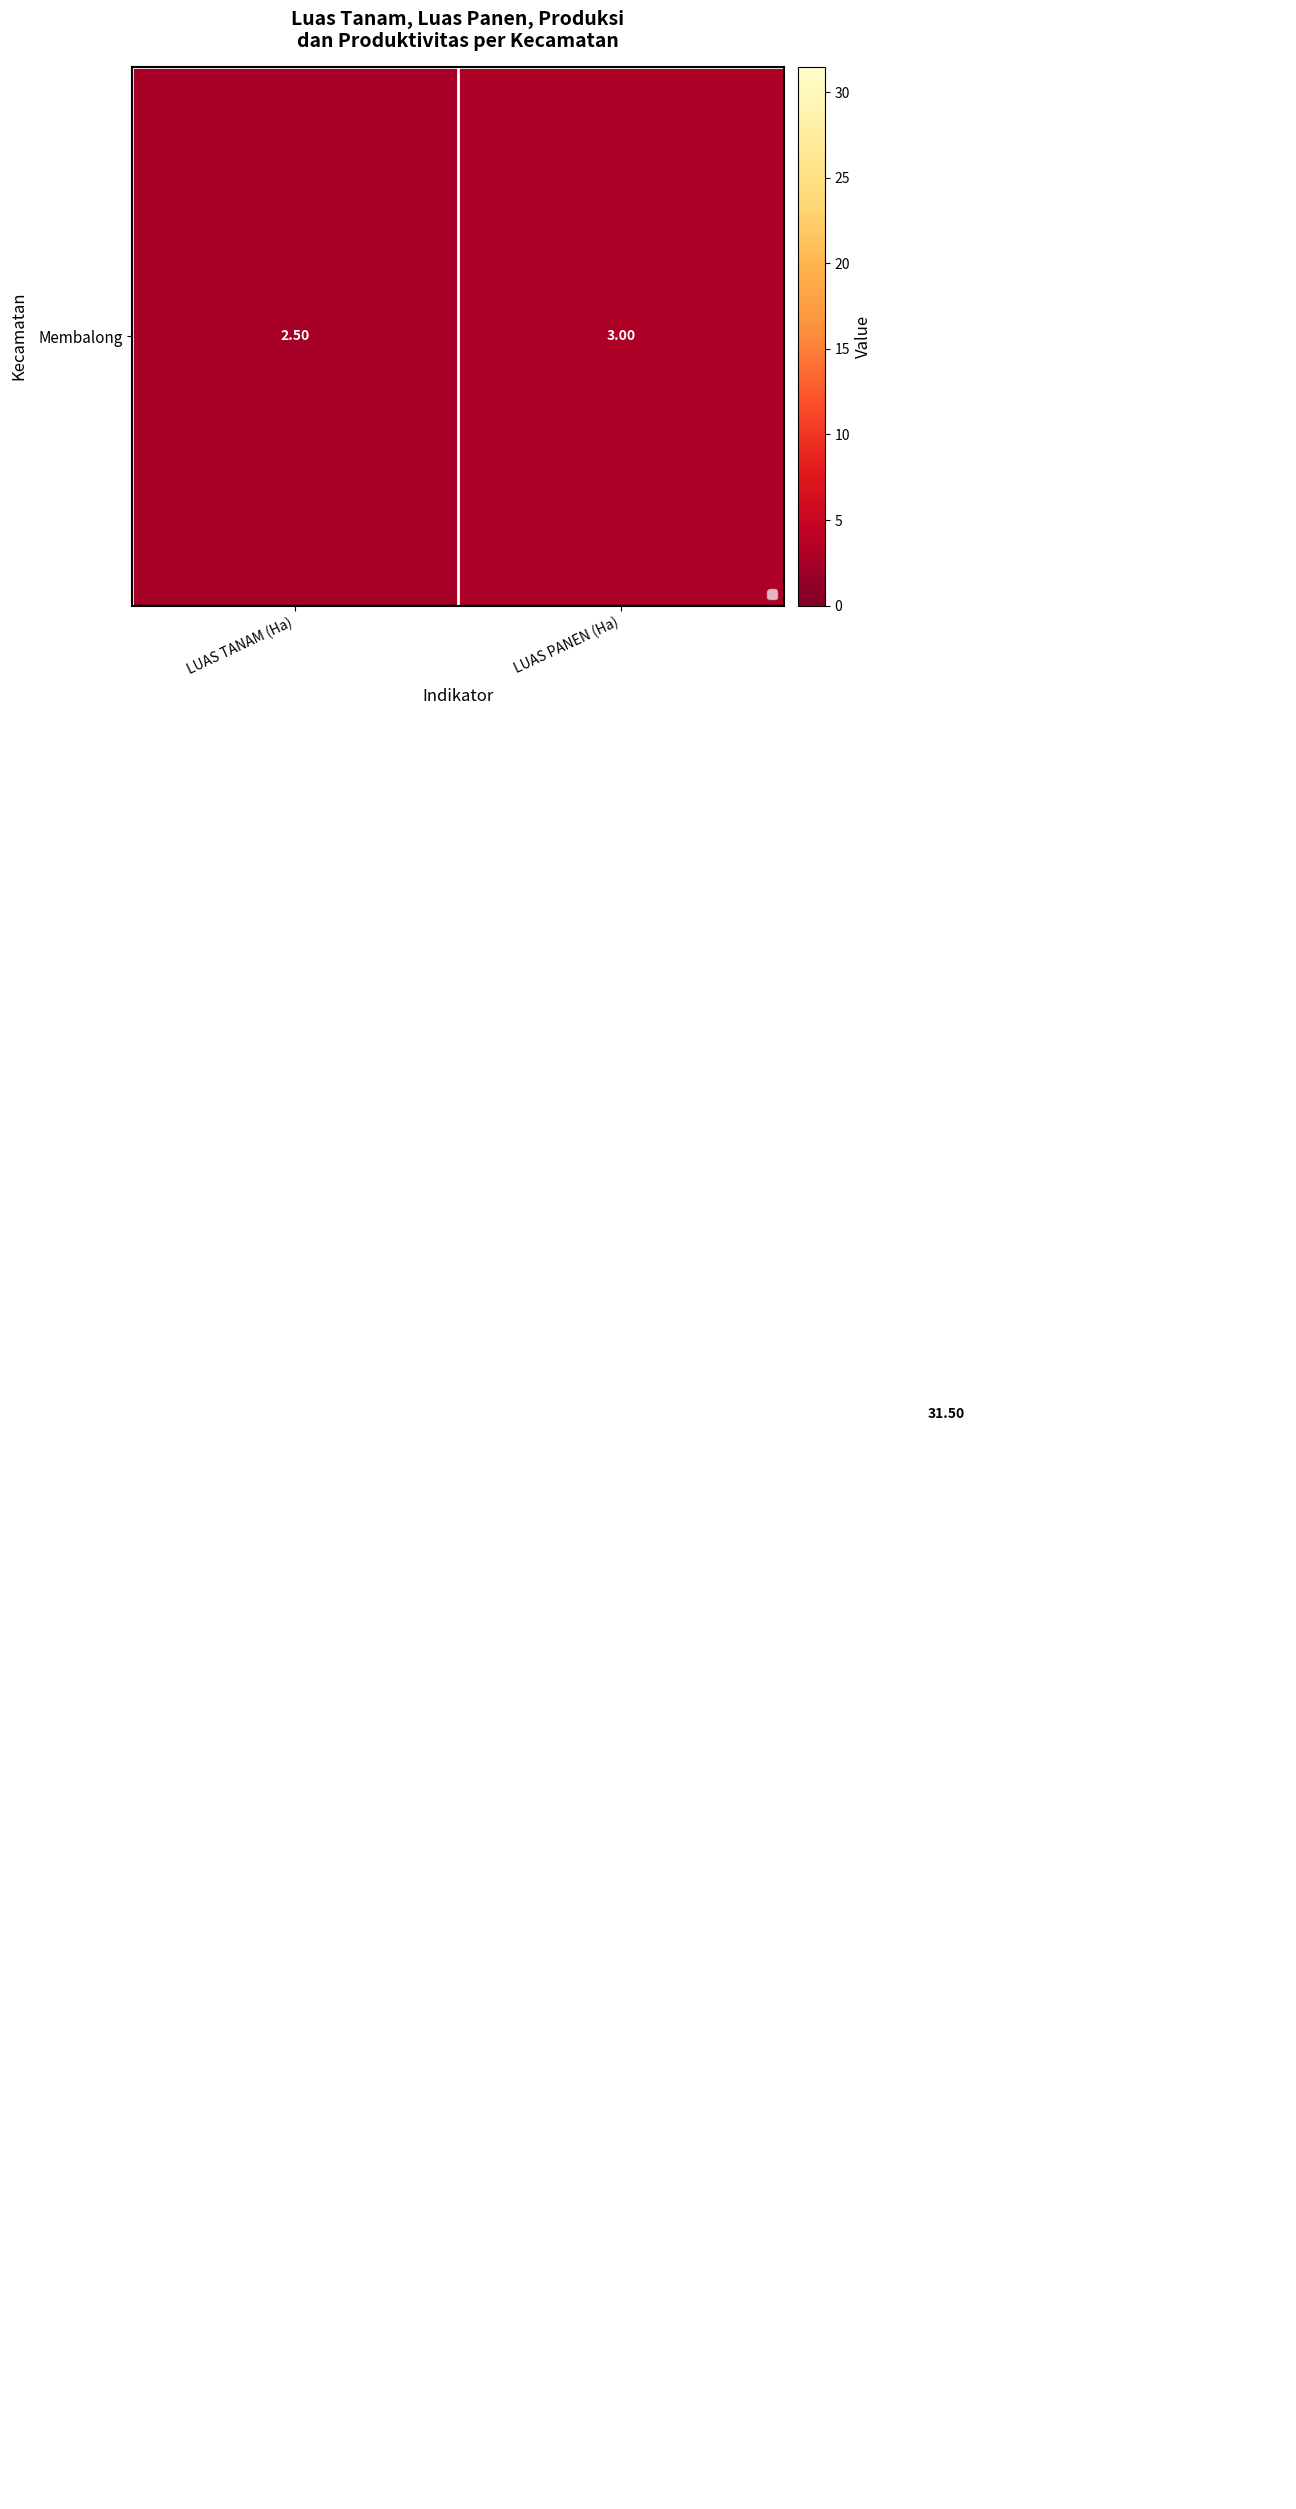

What is the minimum value shown in the chart?

0.0